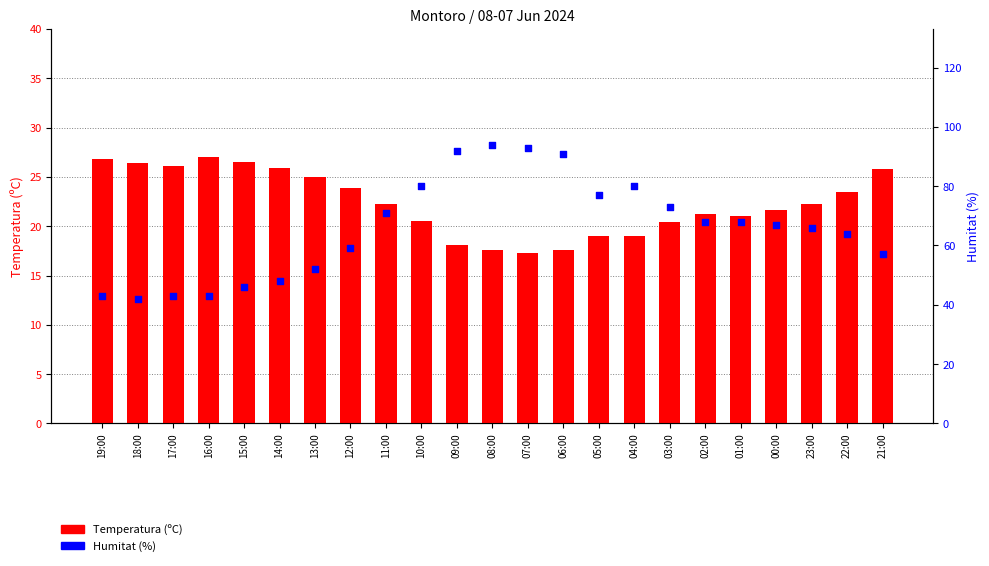

At which category is the sum across all series the highest?

08:00